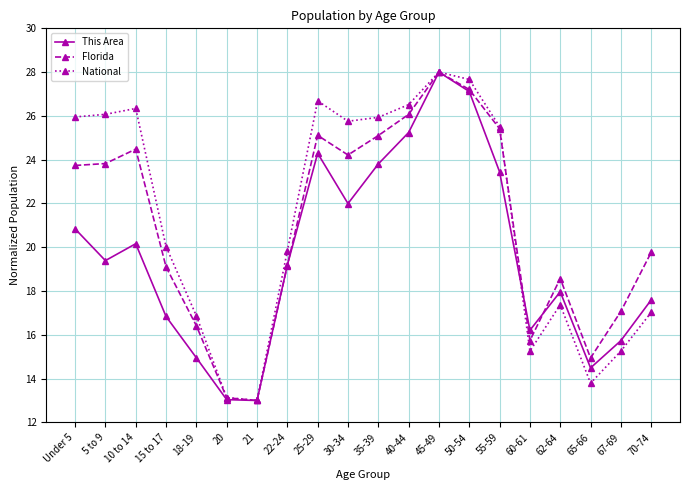

The value of This Area at 60-61 is 16.2. True or false?

True